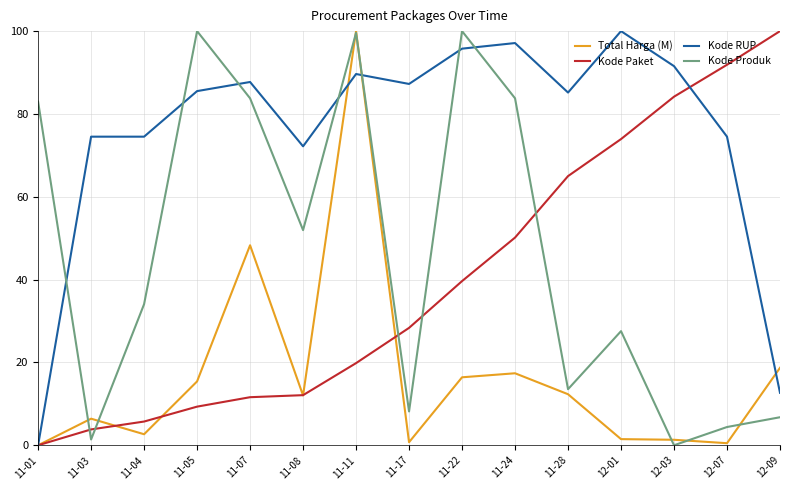

At how many categories does at least one series exceed 43?

15